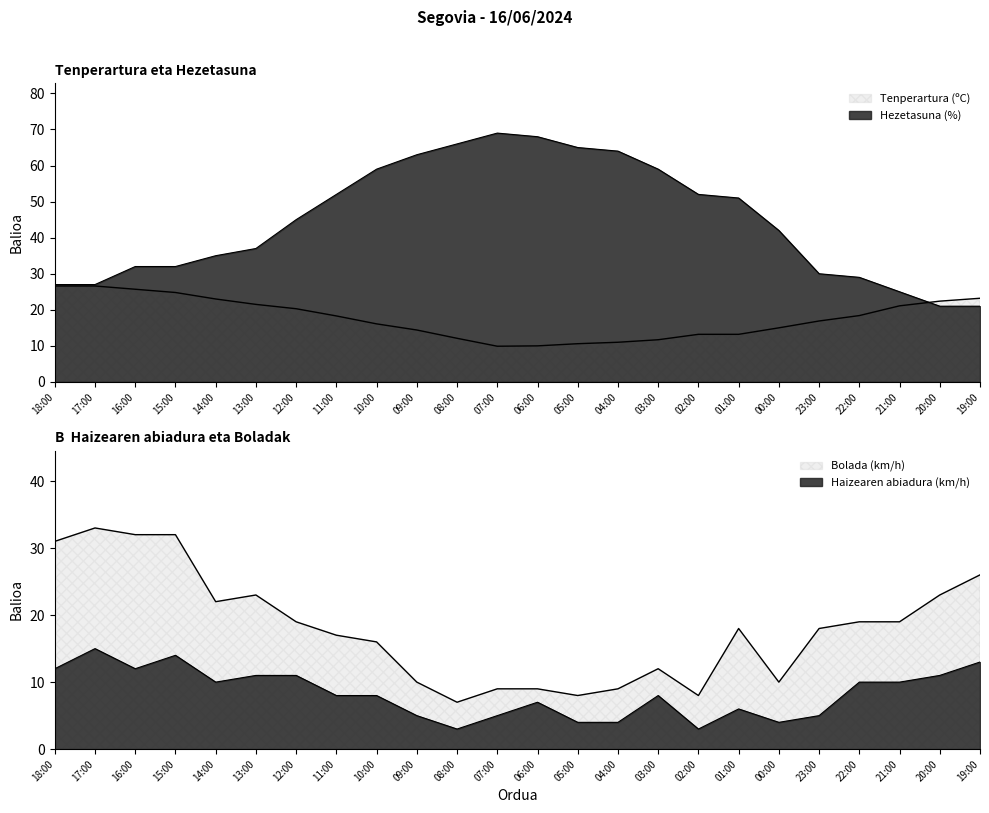

True or false: Haizearen abiadura (km/h) and Hezetasuna (%) cross at least once.

False